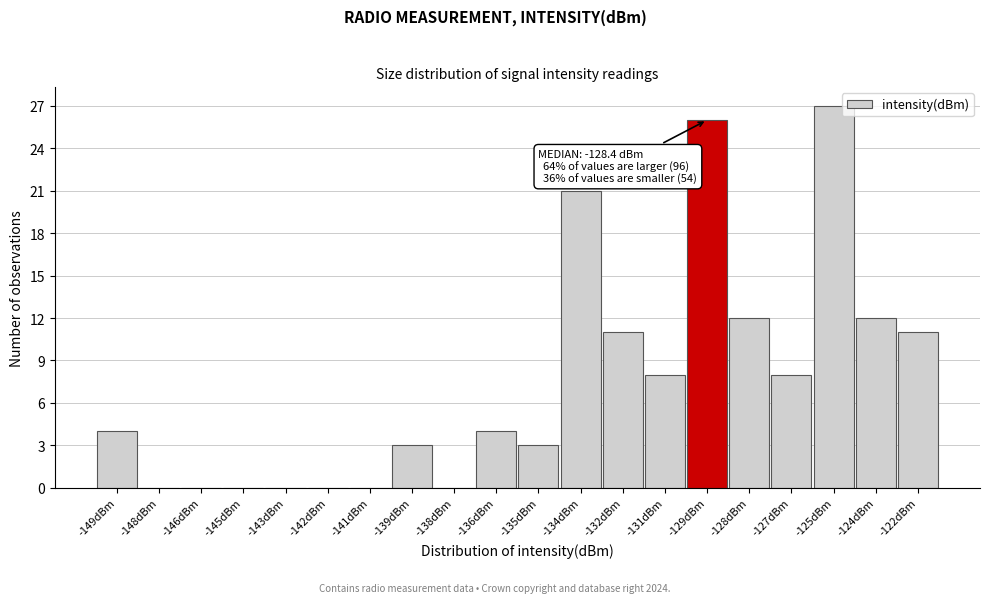

Reading left to right, extract all data points from this chart.

-149dBm=4	-148dBm=0	-146dBm=0	-145dBm=0	-143dBm=0	-142dBm=0	-141dBm=0	-139dBm=3	-138dBm=0	-136dBm=4	-135dBm=3	-134dBm=21	-132dBm=11	-131dBm=8	-129dBm=26	-128dBm=12	-127dBm=8	-125dBm=27	-124dBm=12	-122dBm=11